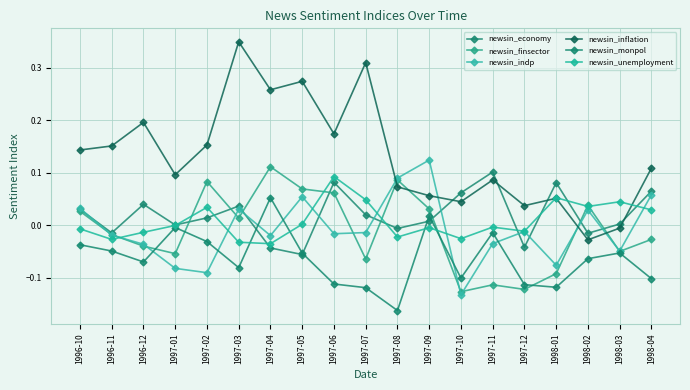

At which category does newsin_indp reach its first local peak?

1997-03